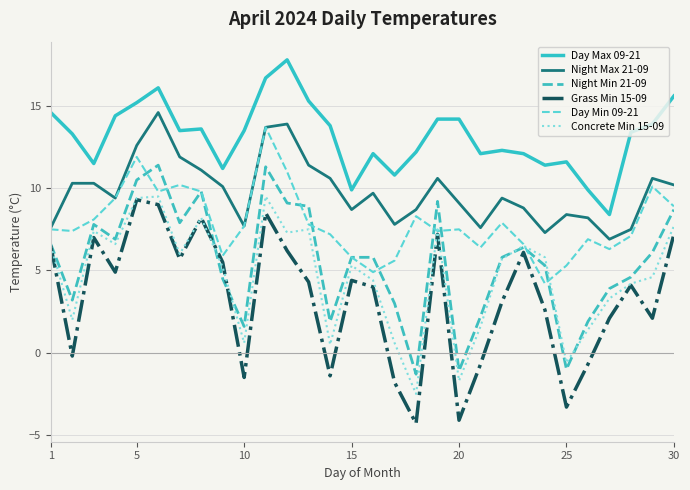

What are all the series names shown in the legend?

Day Max 09-21, Night Max 21-09, Night Min 21-09, Grass Min 15-09, Day Min 09-21, Concrete Min 15-09